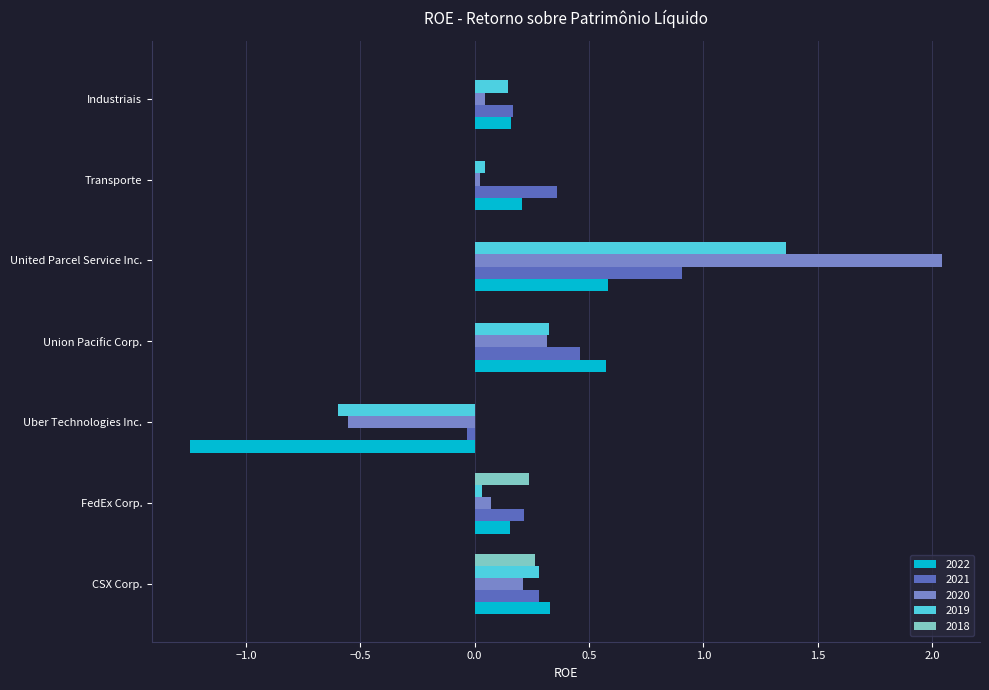

The 2020 series shows 3.4 at United Parcel Service Inc.. True or false?

False